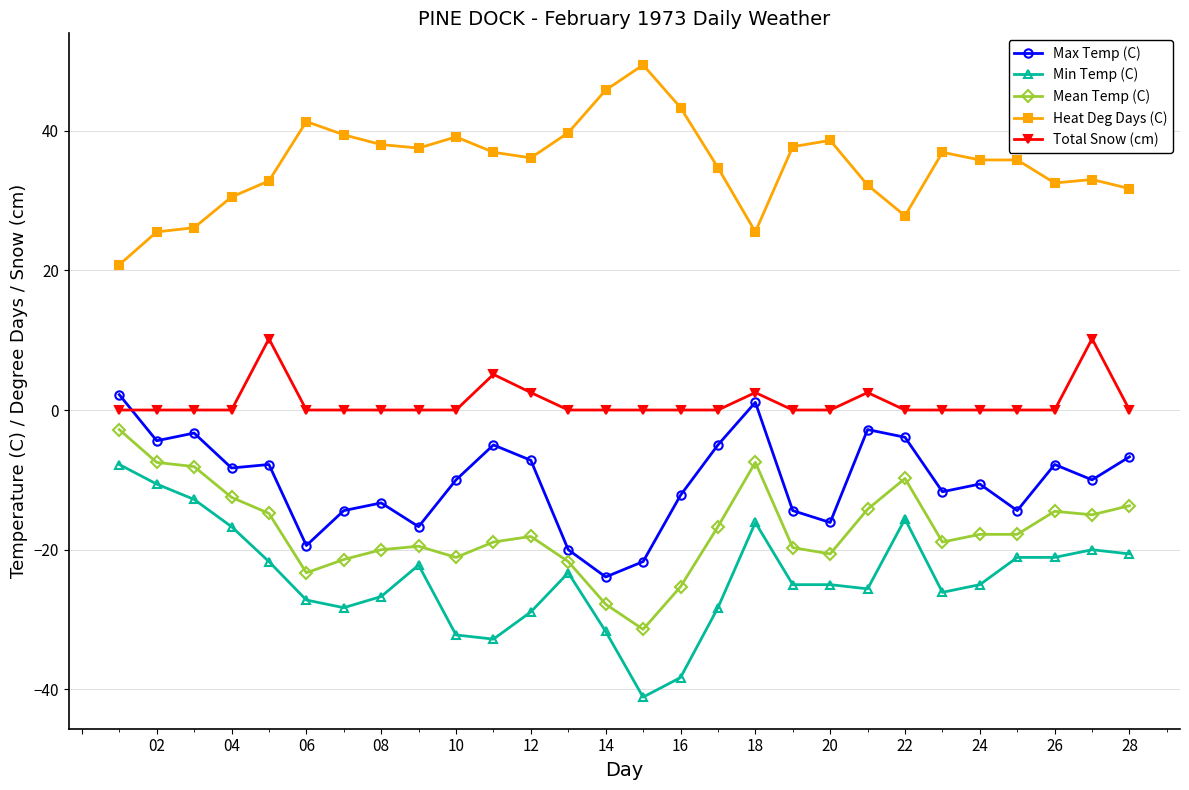

What is the value of the Total Snow (cm) point at the 12th from the left?

2.5